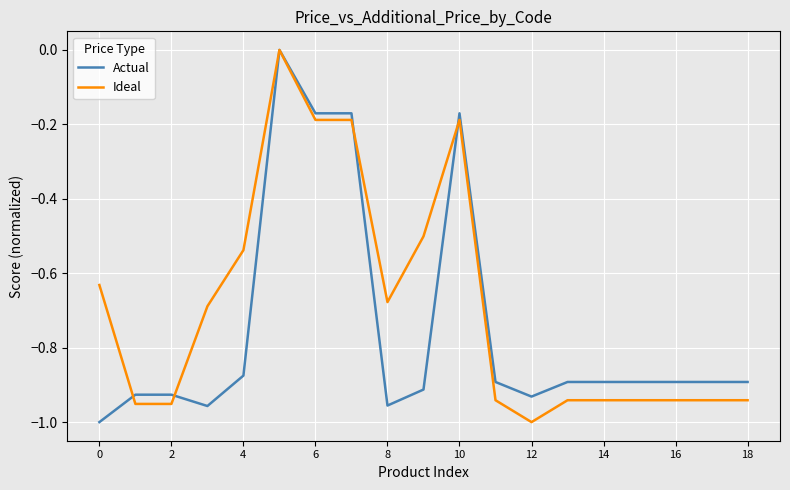

Which series has the largest total across all categories?

Ideal